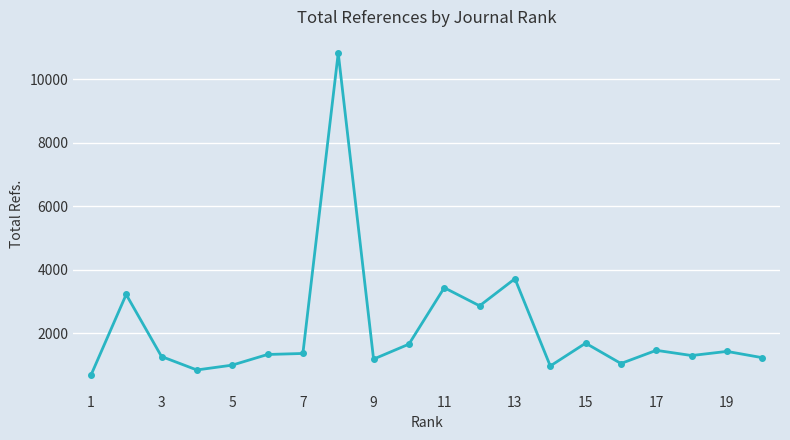

True or false: there are more than 1 points higher than both neighbors.

True